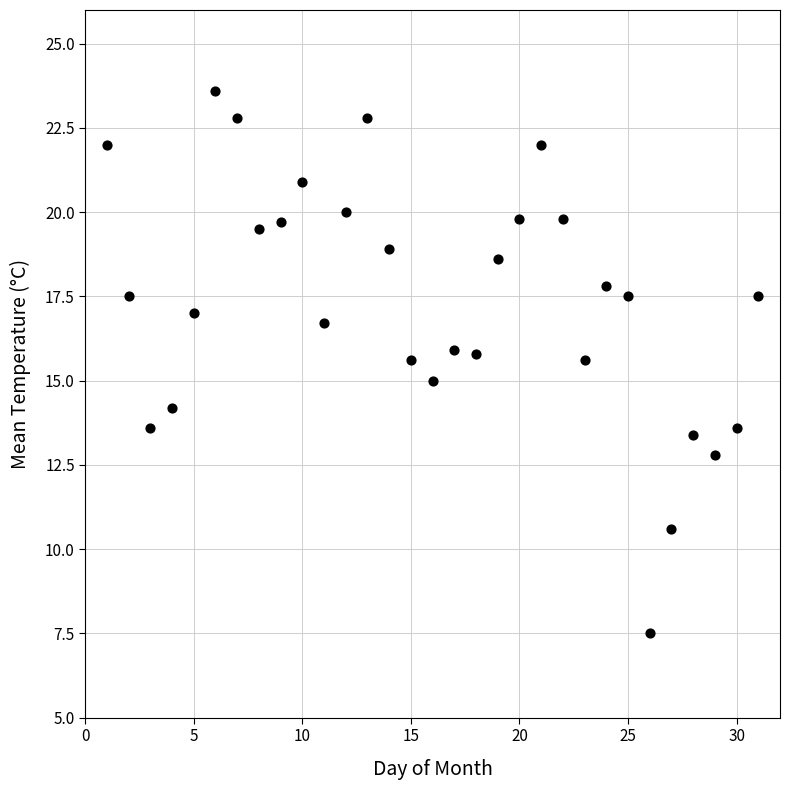

What is the range of X values (max minus min)?

30.0